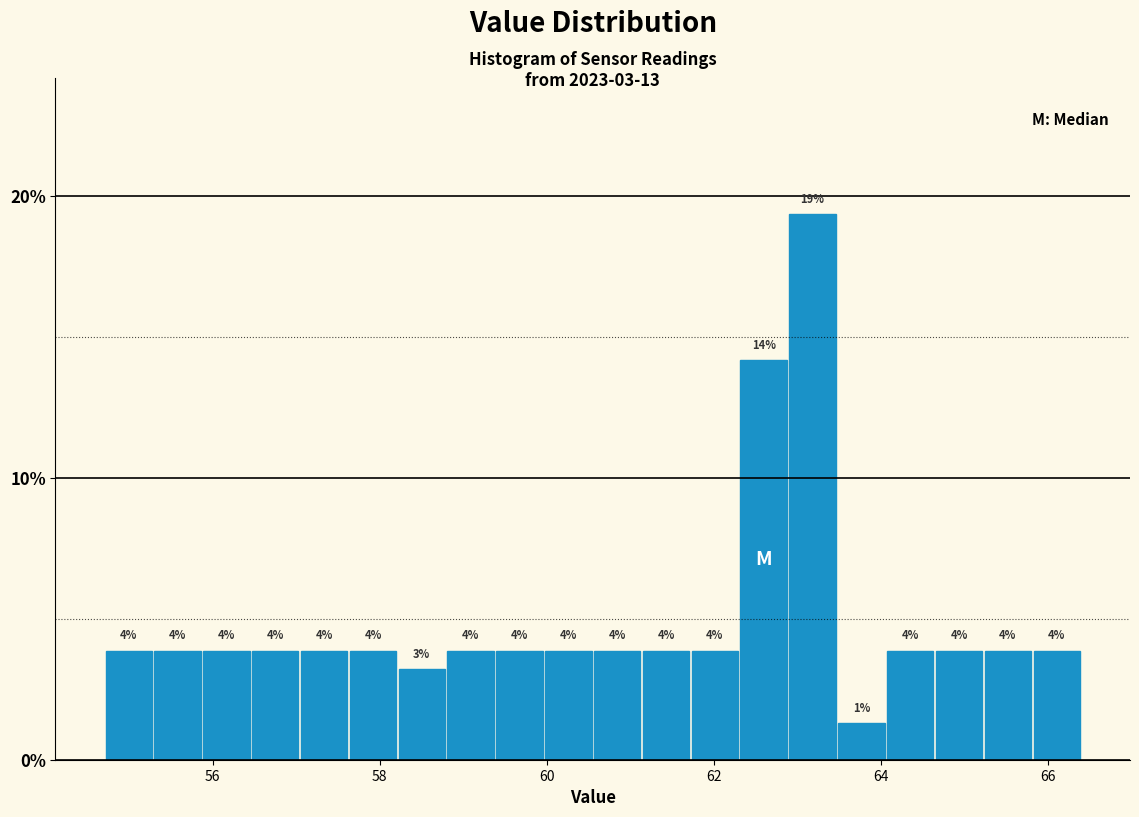

Read against the x-axis, roughly where is the centre of the tallest bar?

63.2